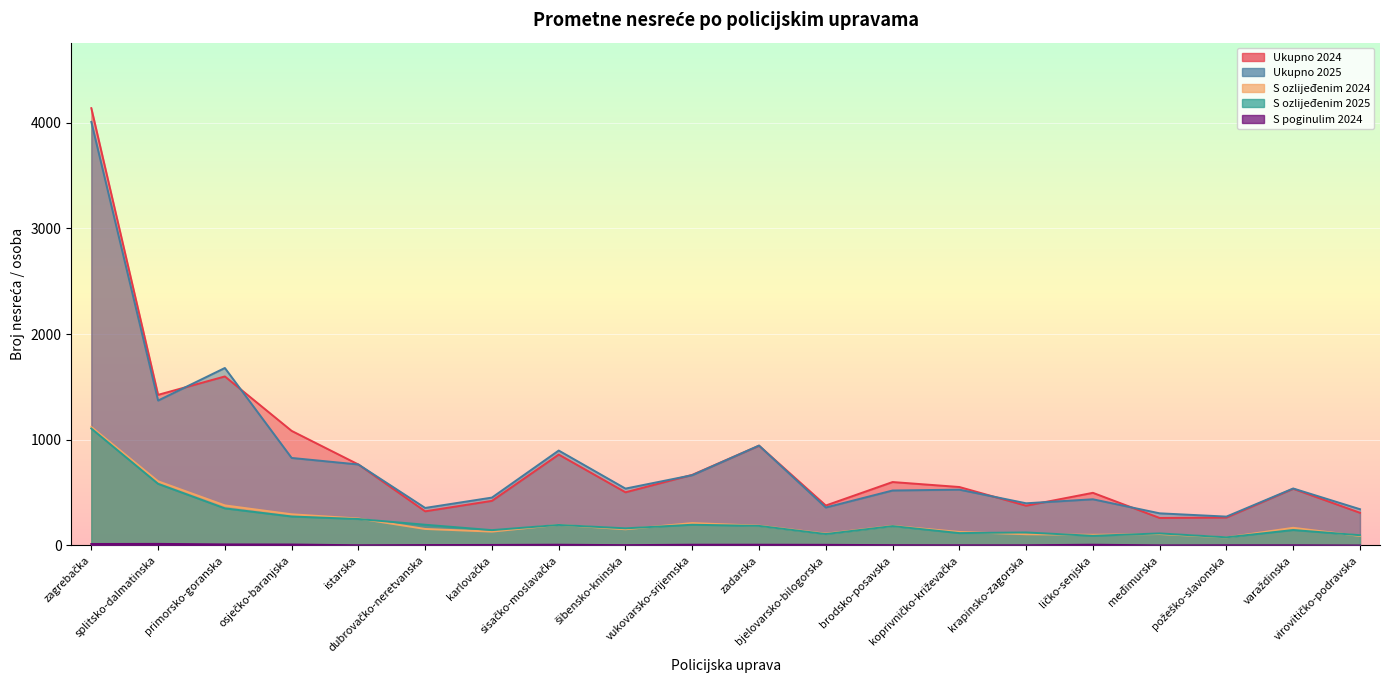

What is the value of the Ukupno 2024 point at the 13th from the left?

600